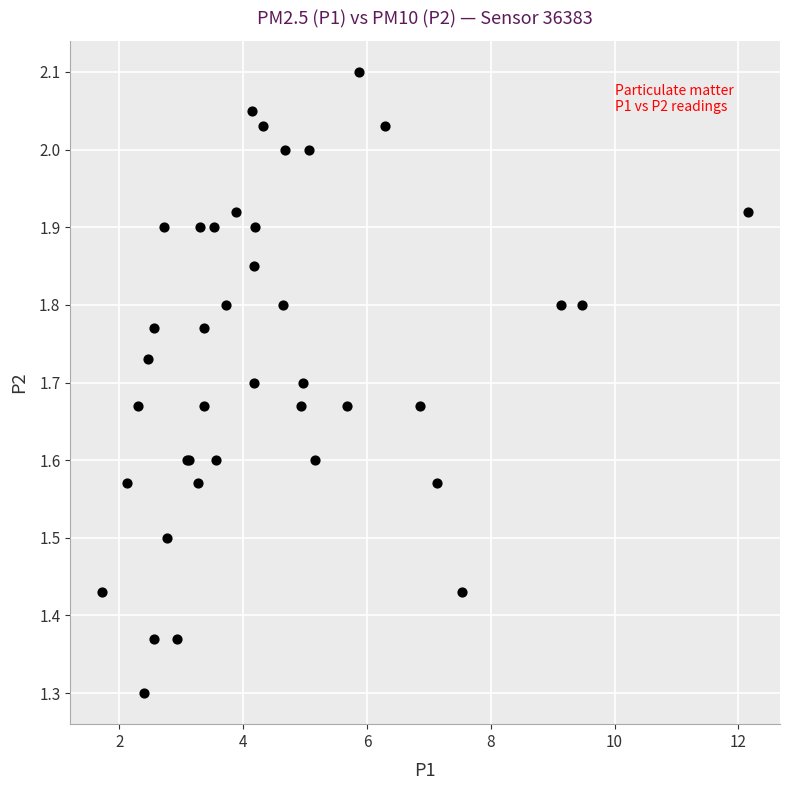

What Y value in the scatter plot is closest to 1?

1.3